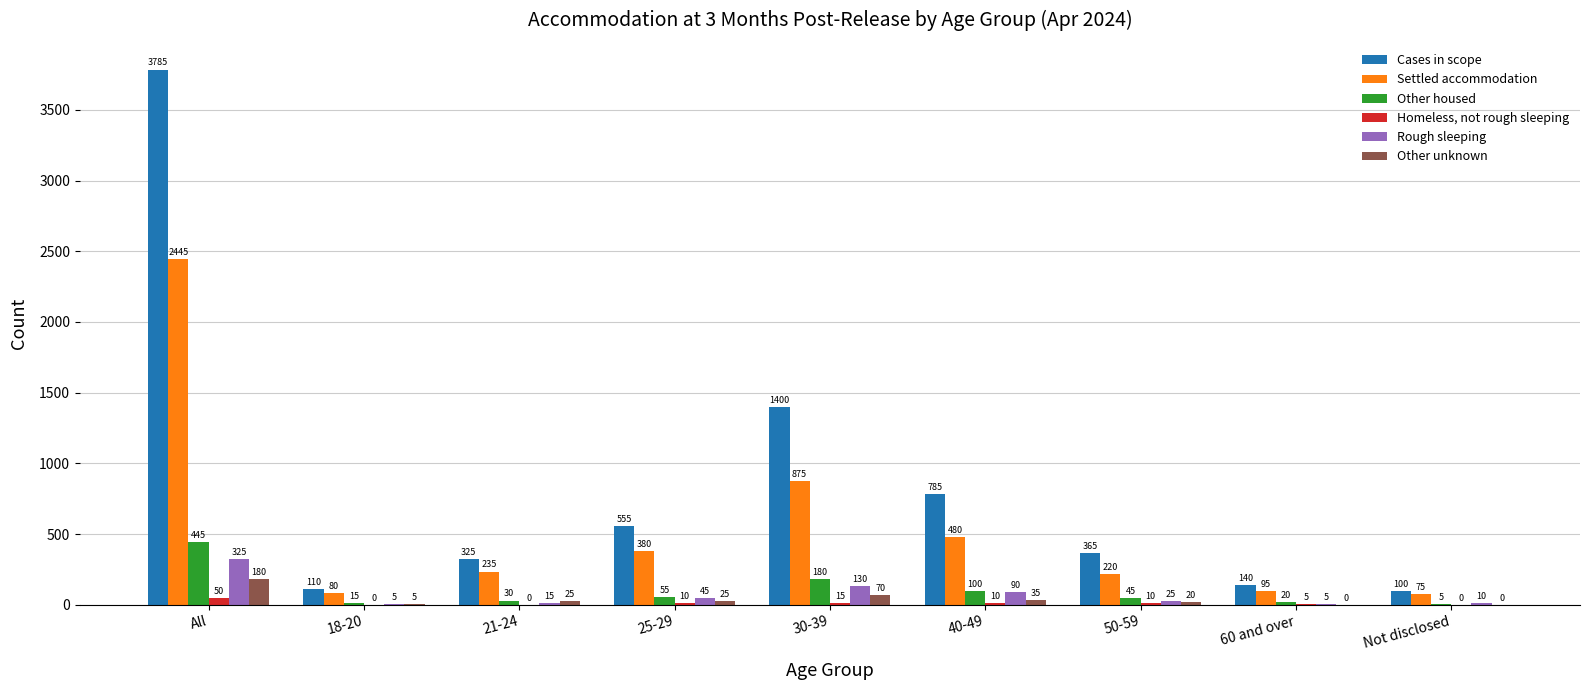

Between 21-24 and 60 and over, which series saw the biggest shift?

Cases in scope